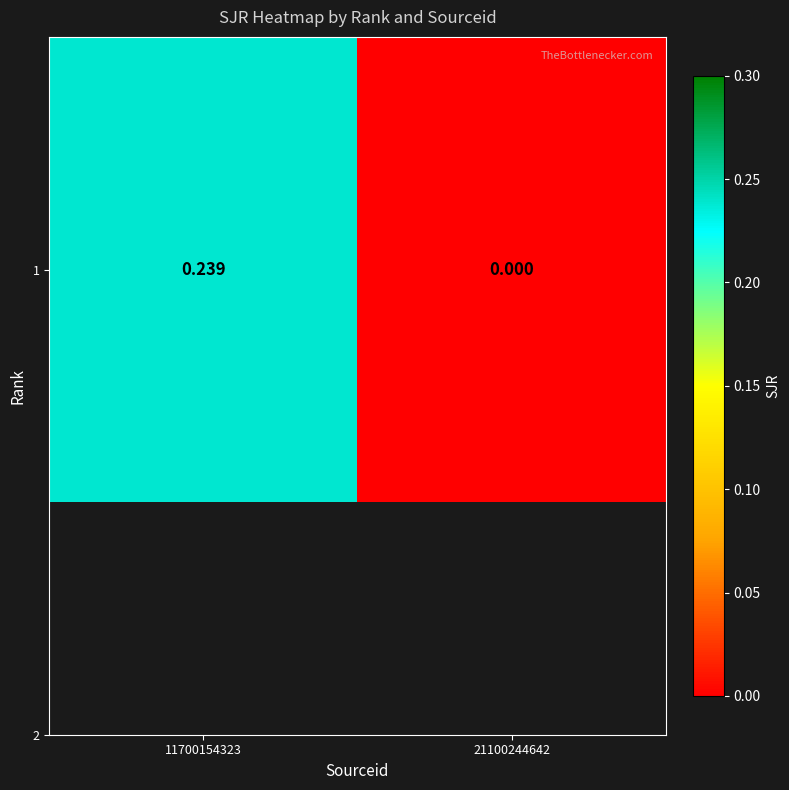

How many categories are shown in the chart?

2